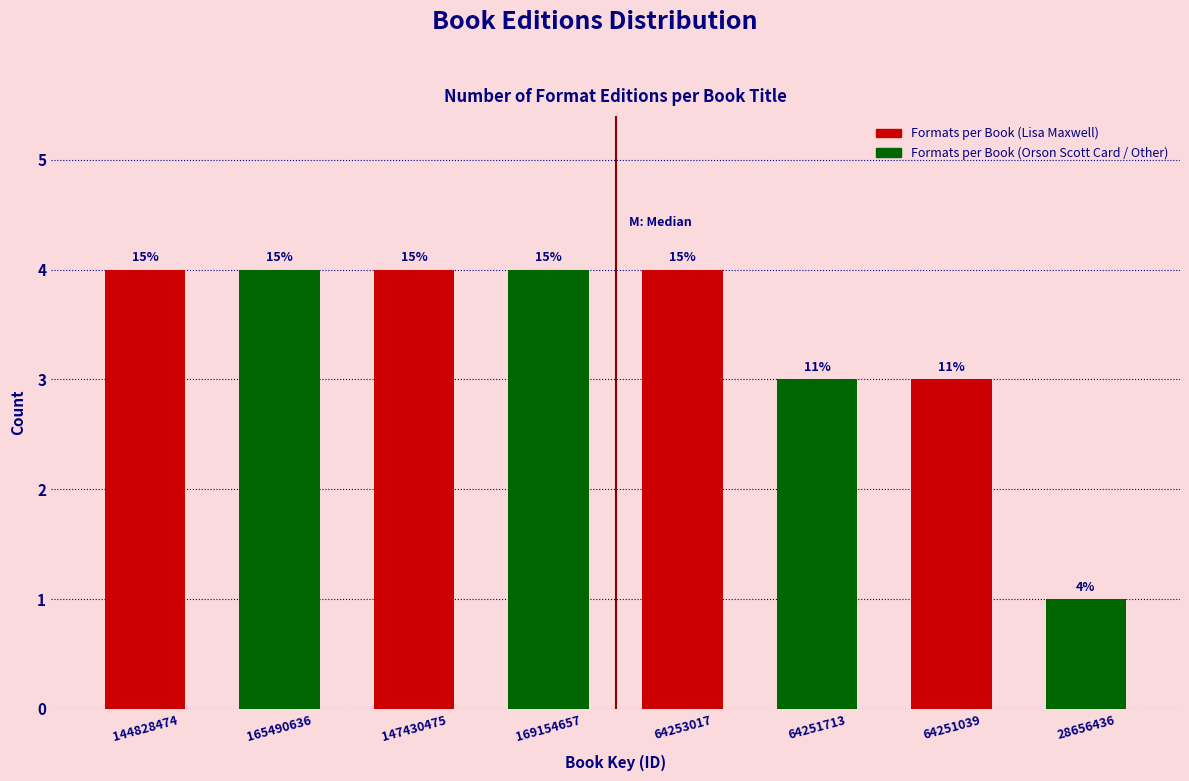

Does the chart contain stacked bars?

No